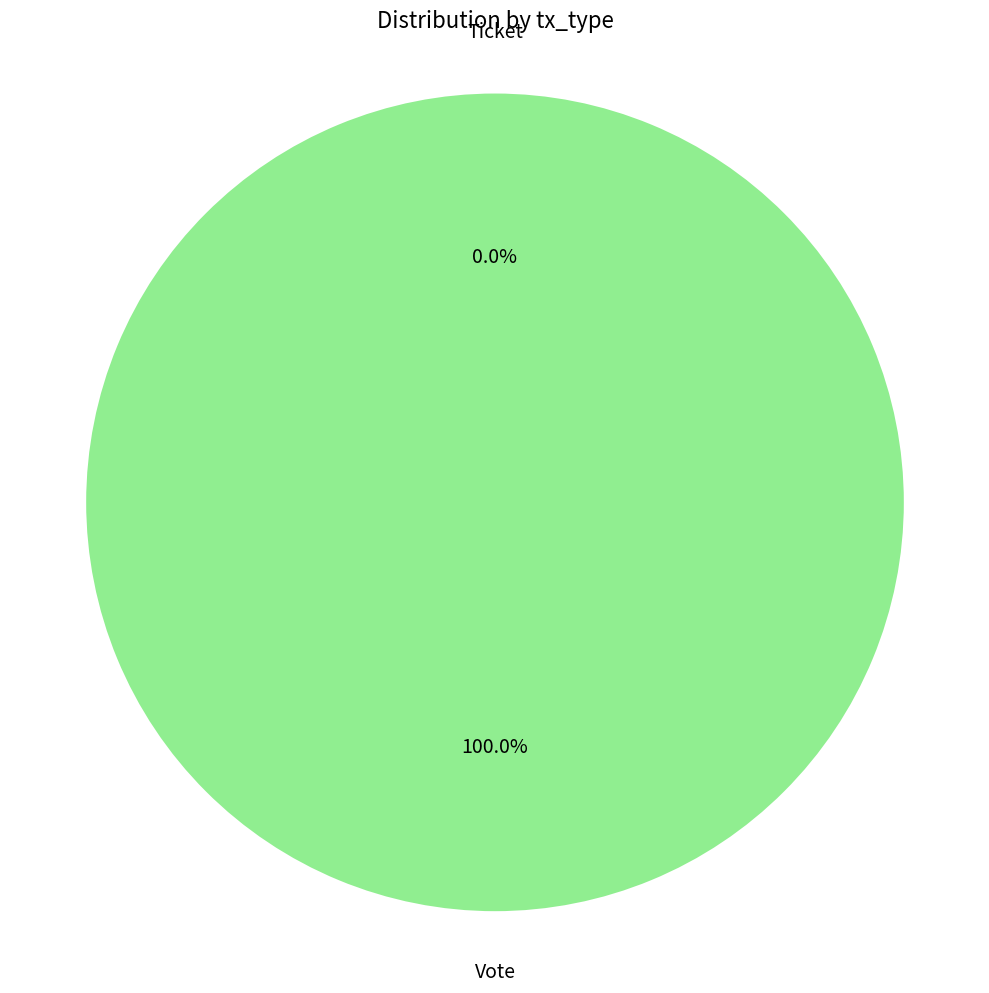

To the nearest percent, what is the combined percentage of Ticket and Vote?

100%